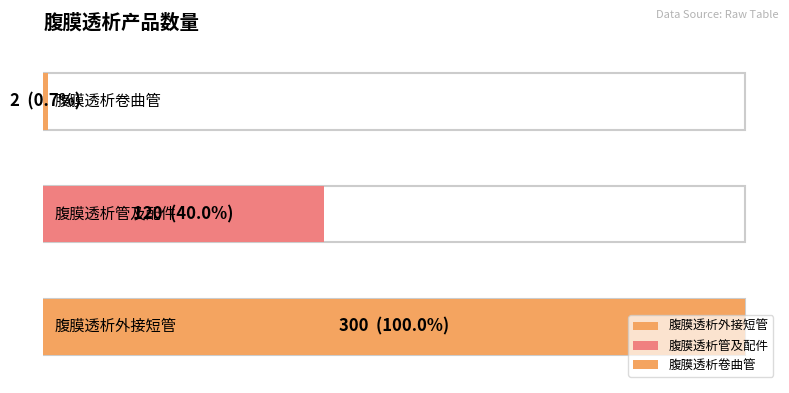

What is the change in value from 腹膜透析外接短管 to 腹膜透析卷曲管?

-298